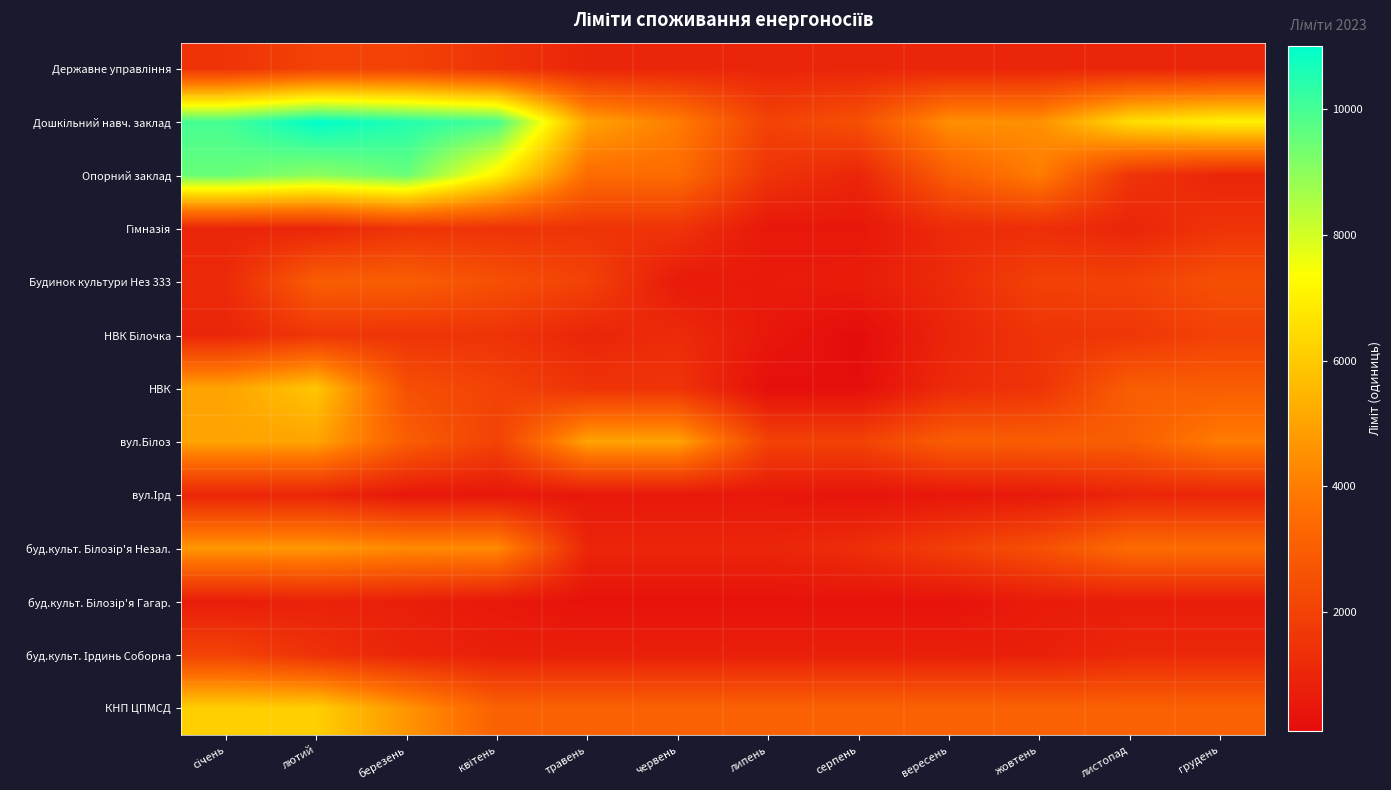

Which series has the largest total across all categories?

Дошкільний навч. заклад